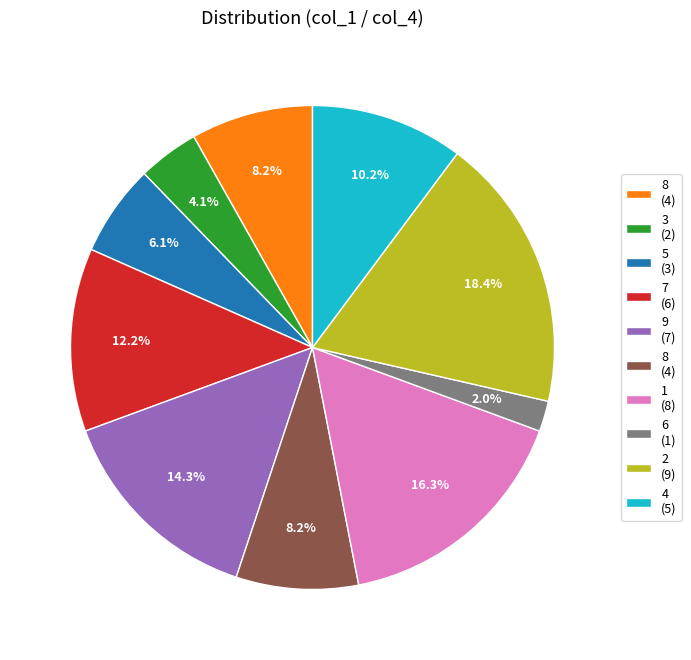

Count the number of slices in the pie.

10